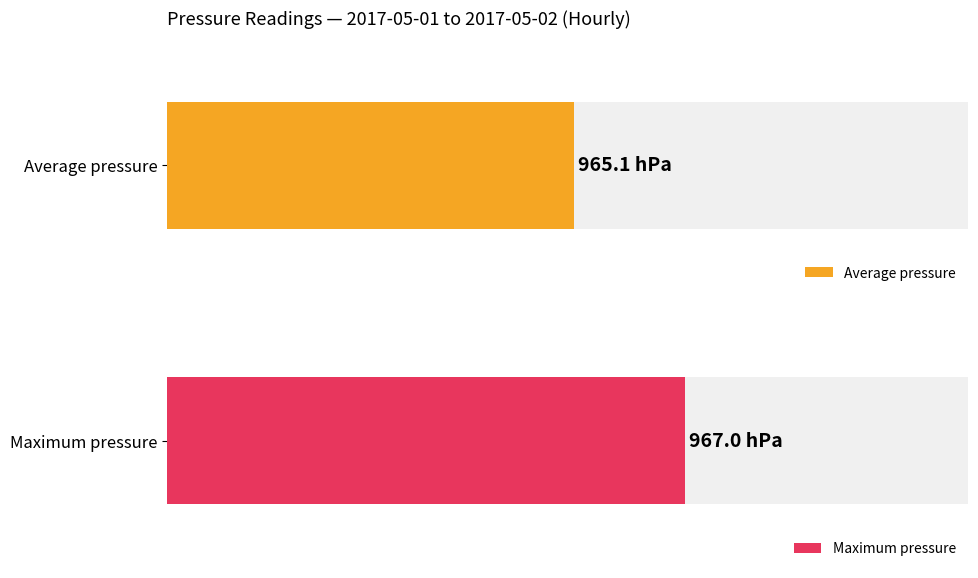

List the series in order of their overall mean, highest first.

Maximum pressure, Average pressure